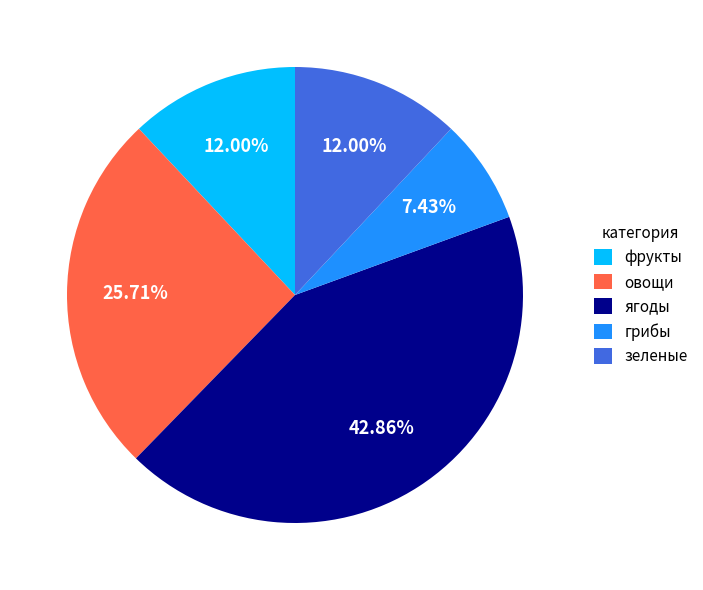

Approximately how many times larger is the value at овощи compared to грибы?

3.5